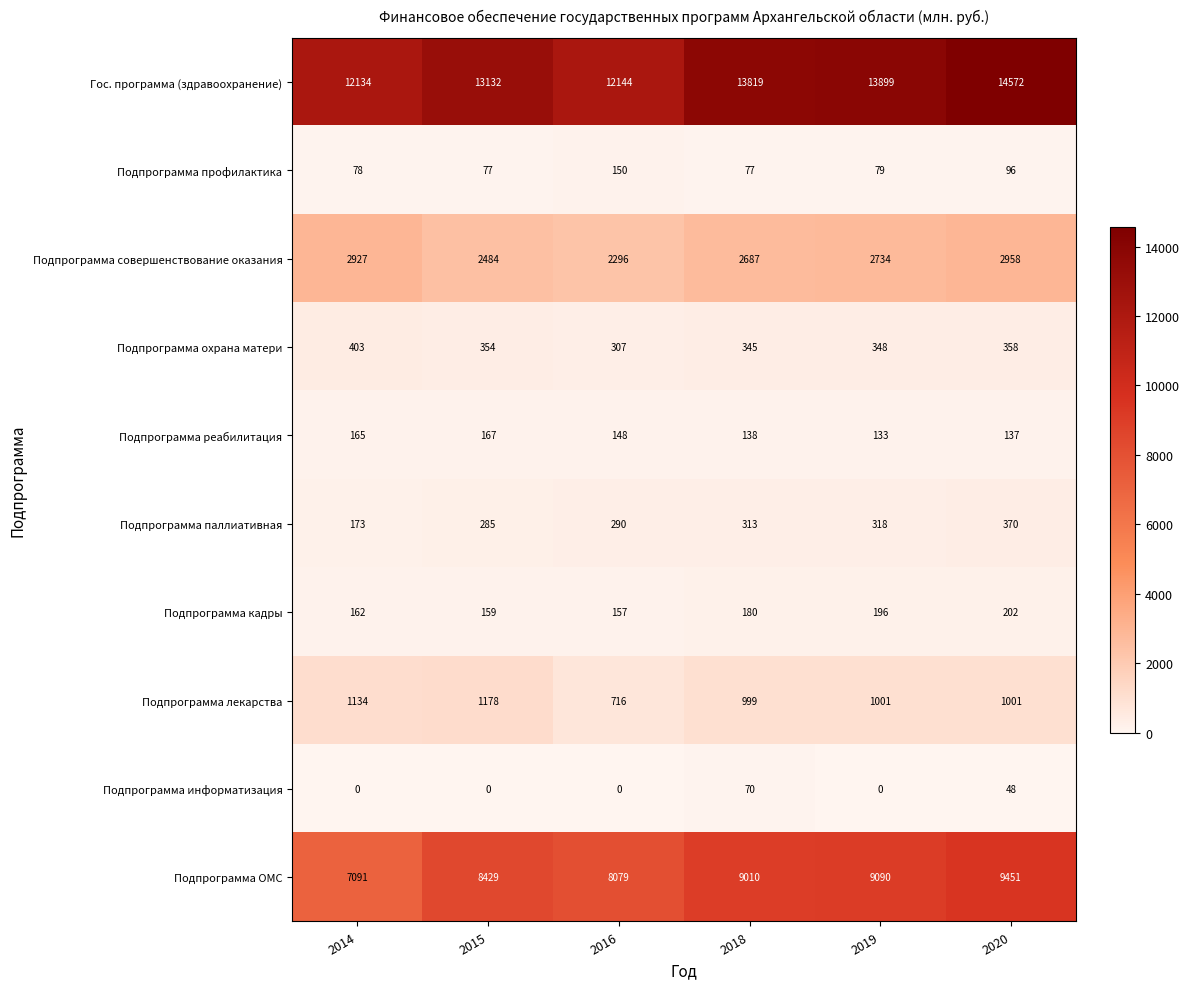

At how many categories does at least one series exceed 10615?

6